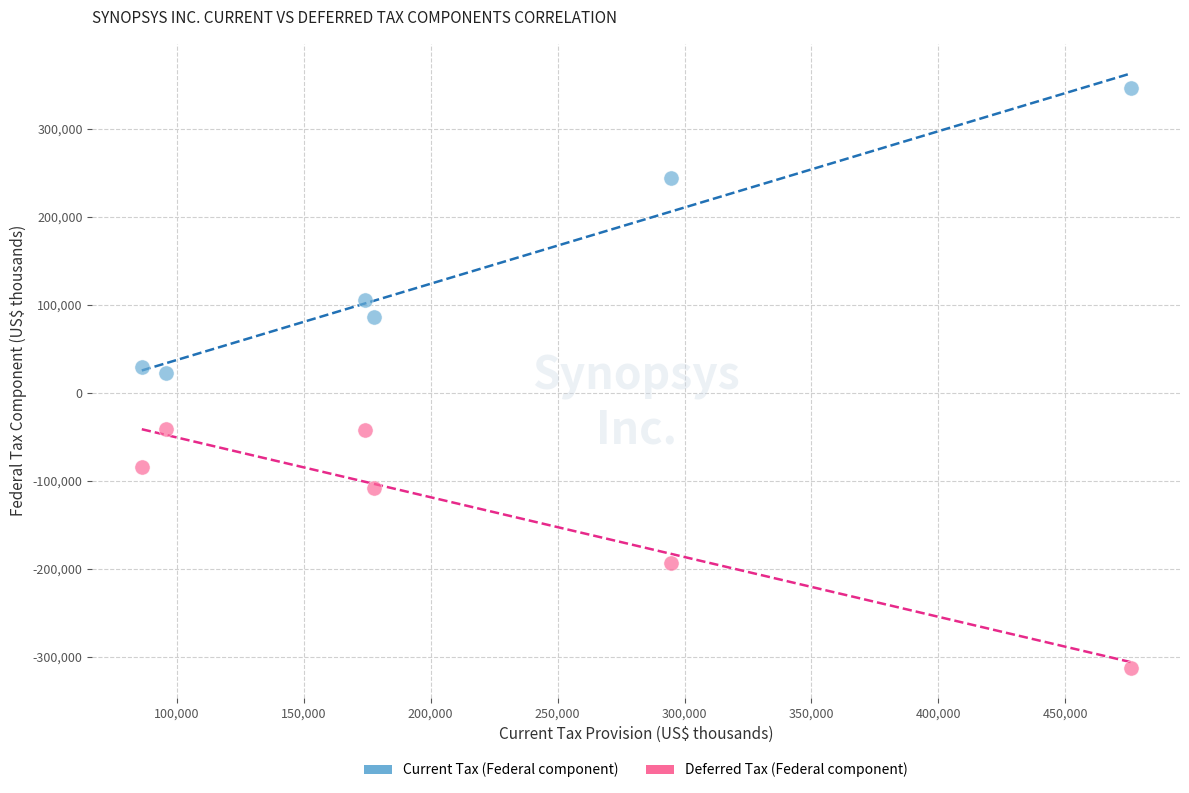

Across all data points, what is the range of Y values (max minus min)?

658536